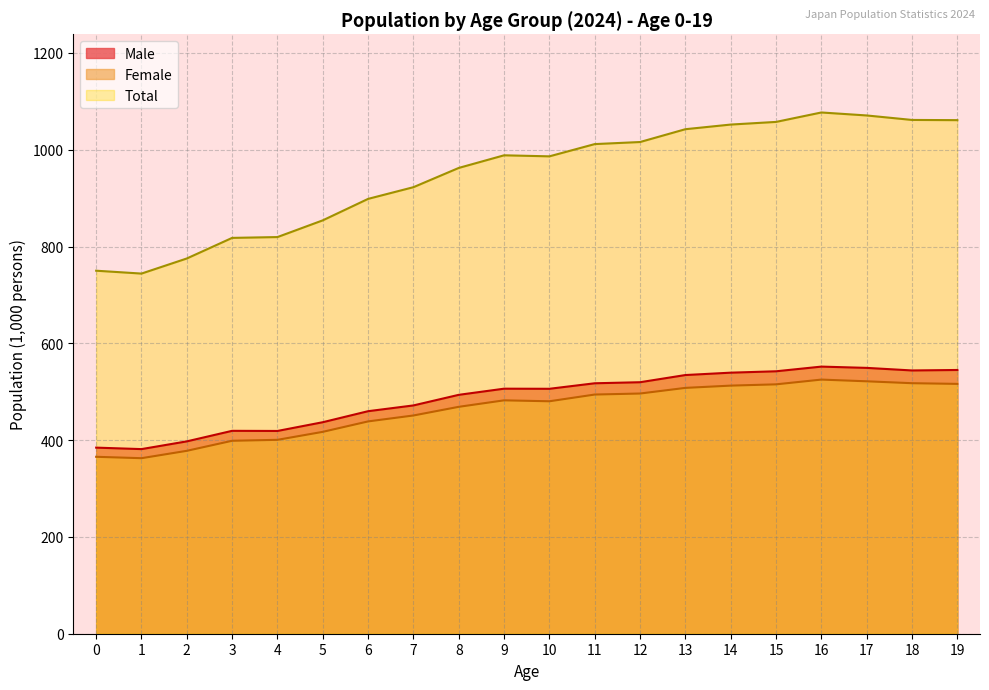

How many interior local peaks does the Total series have?

2